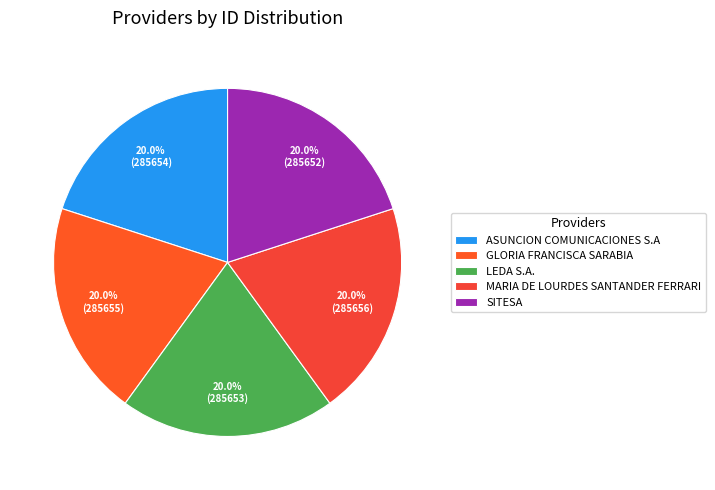

Count the number of slices in the pie.

5